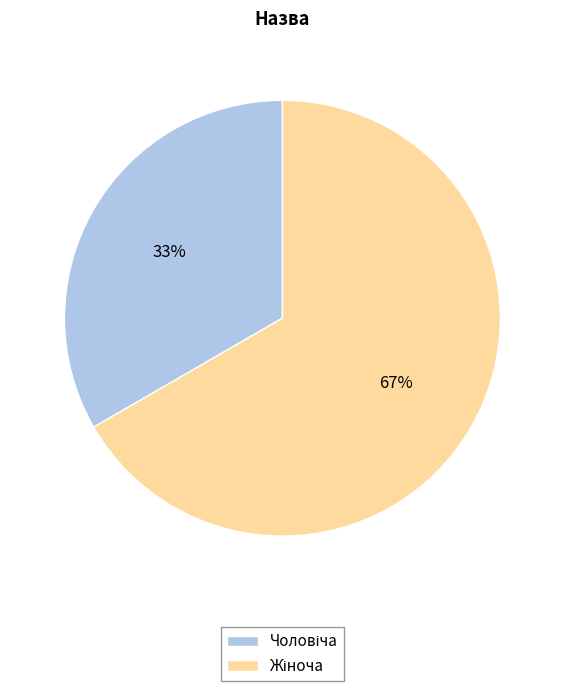

Is there a majority slice in this chart?

Yes